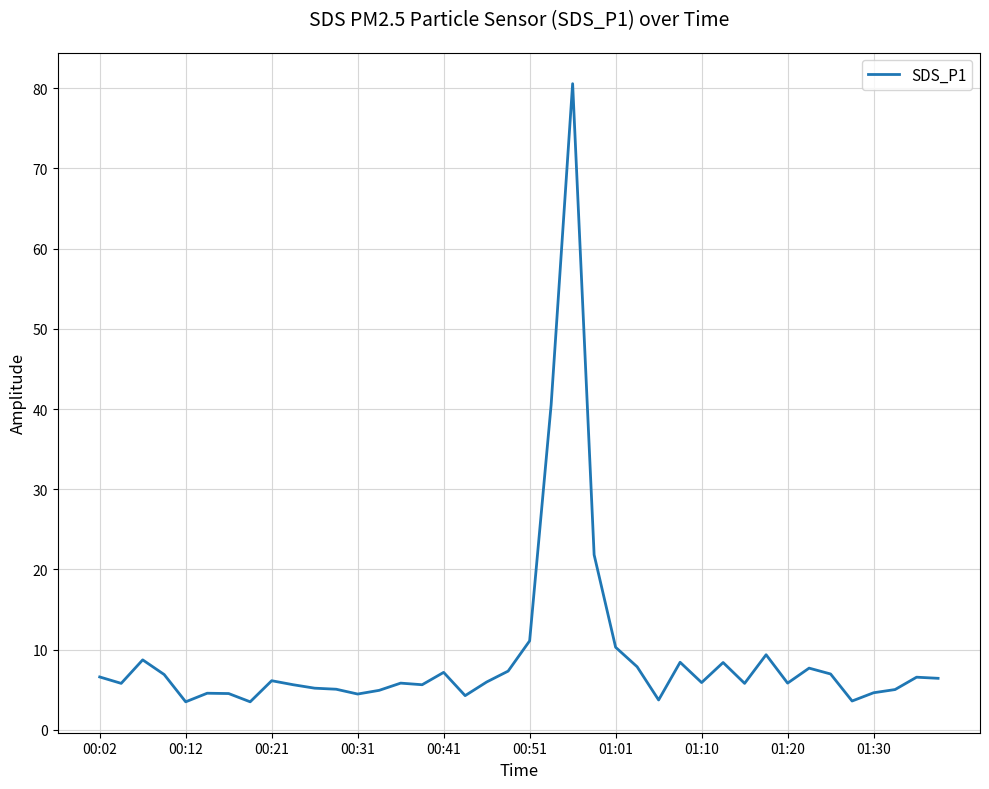

What is the difference between the maximum and minimum values?

77.1